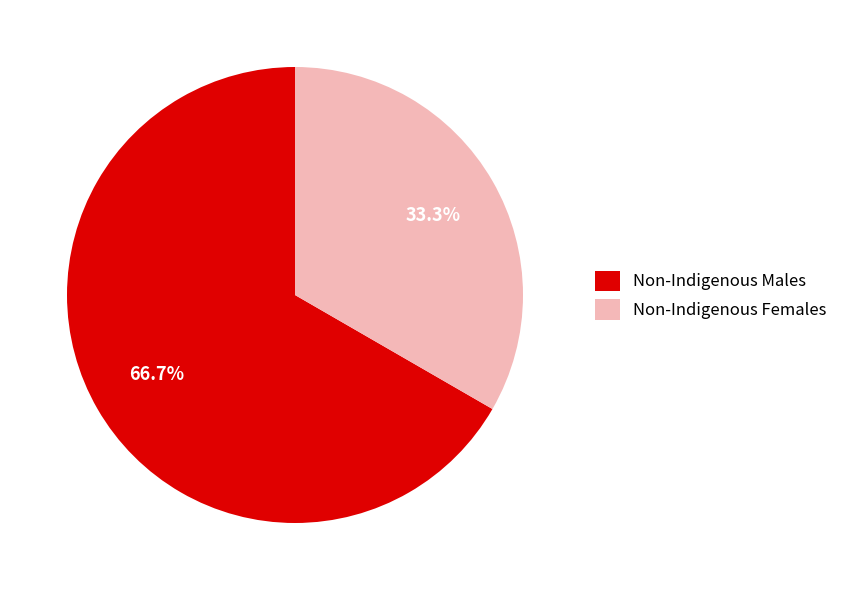

How many slices are in this pie chart?

2